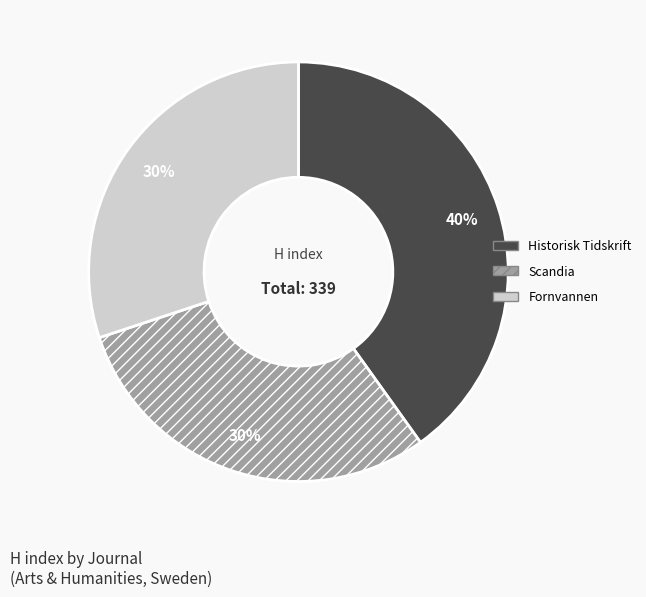

Does Fornvannen account for over 50% of the chart?

No